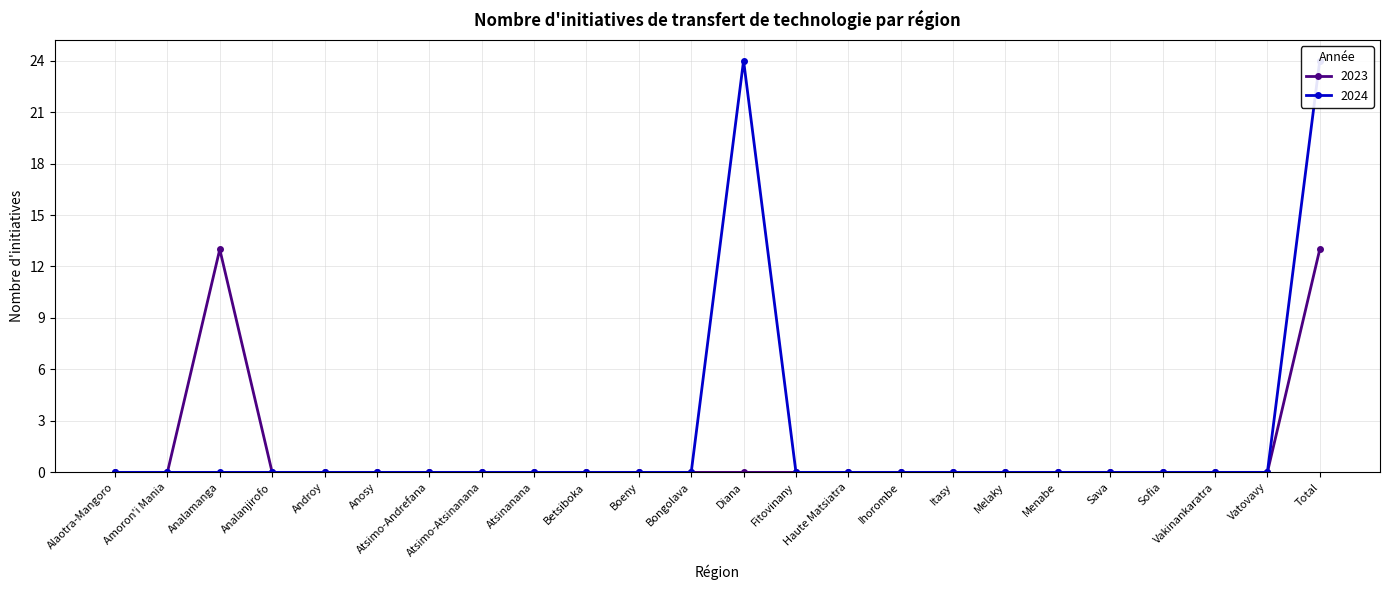

The value of 2024 at Bongolava is -10. True or false?

False